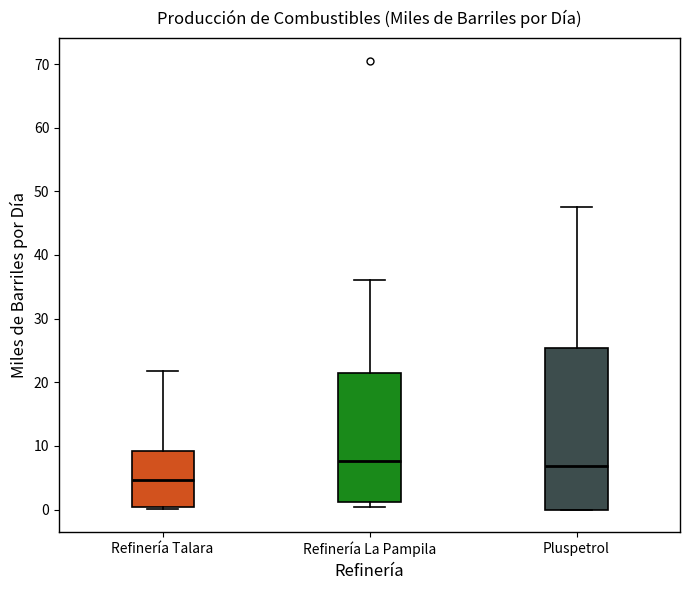

Where is the upper edge of the box for Refinería La Pampila on the y-axis? The values are not printed on the chart, so give them approximately, as read against the axis.

21